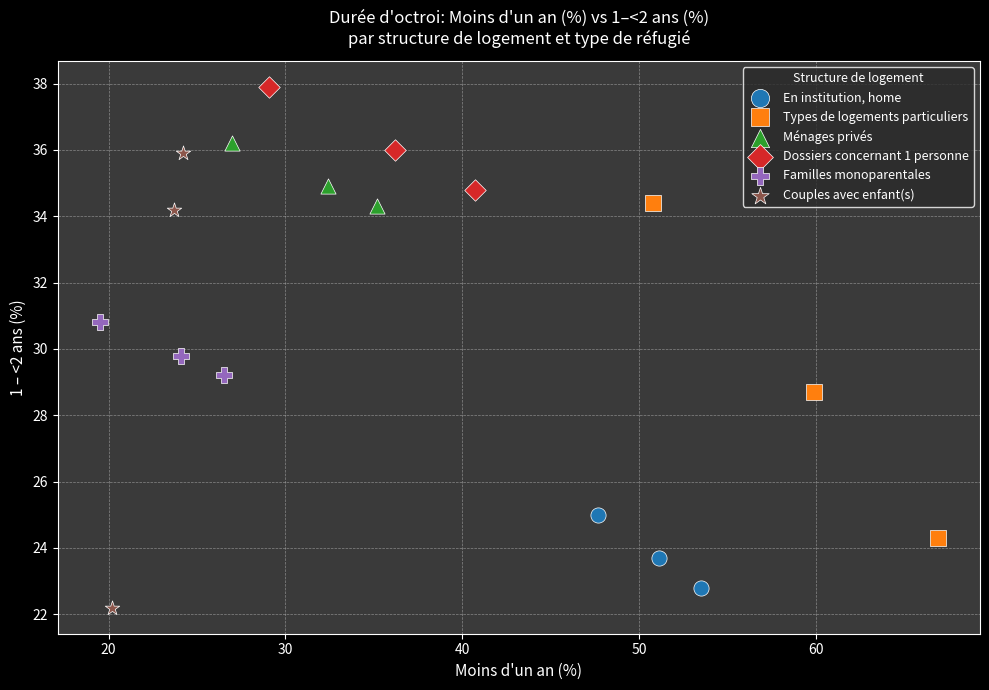

Which series has the largest Y range (max minus min)?

Couples avec enfant(s)